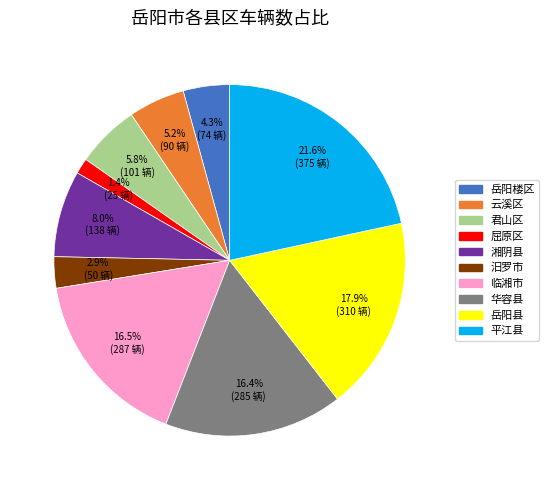

Does 华容县 account for over 50% of the chart?

No